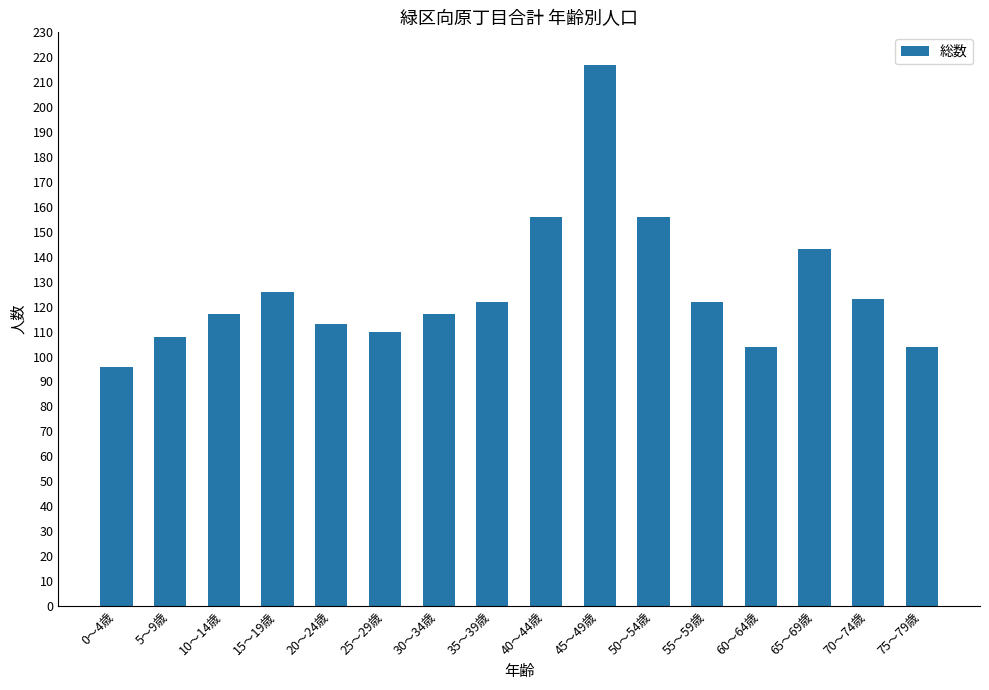

The value at 75～79歳 is 151. True or false?

False